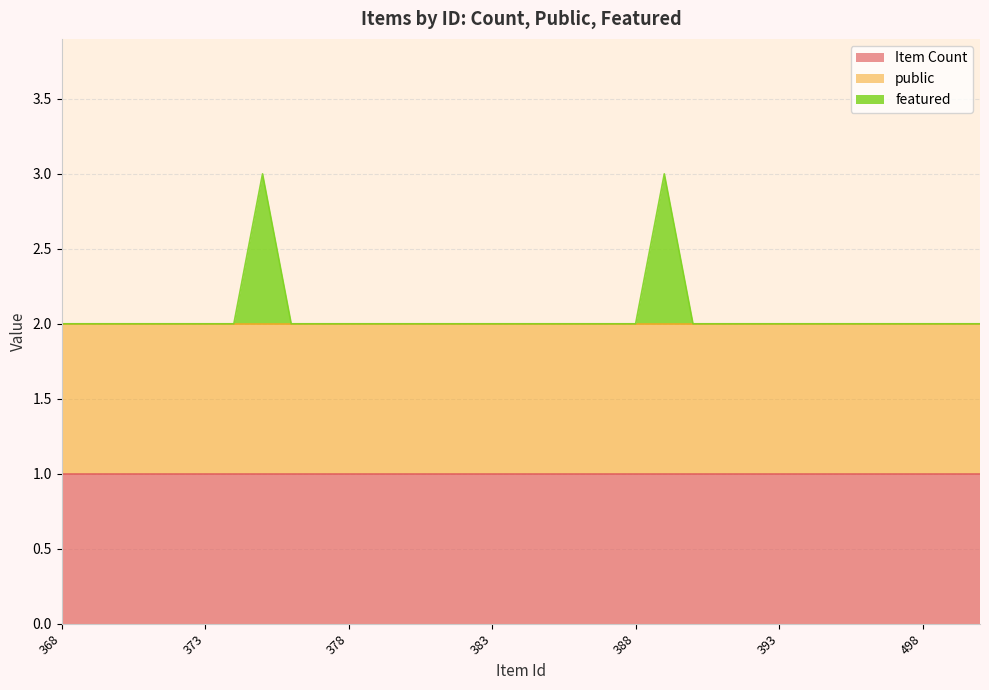

Does the chart display data point markers on the line(s)?

No